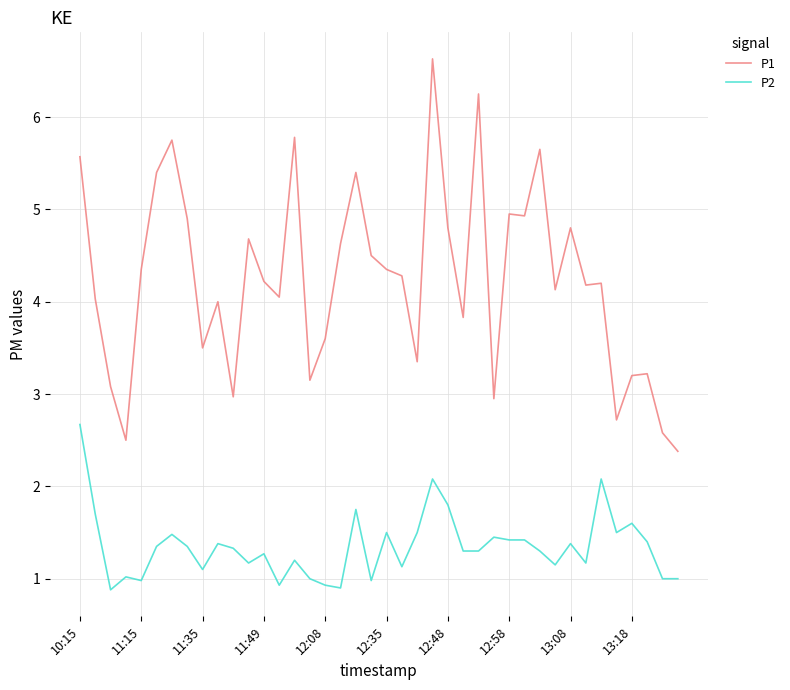

Which series has the largest total across all categories?

P1